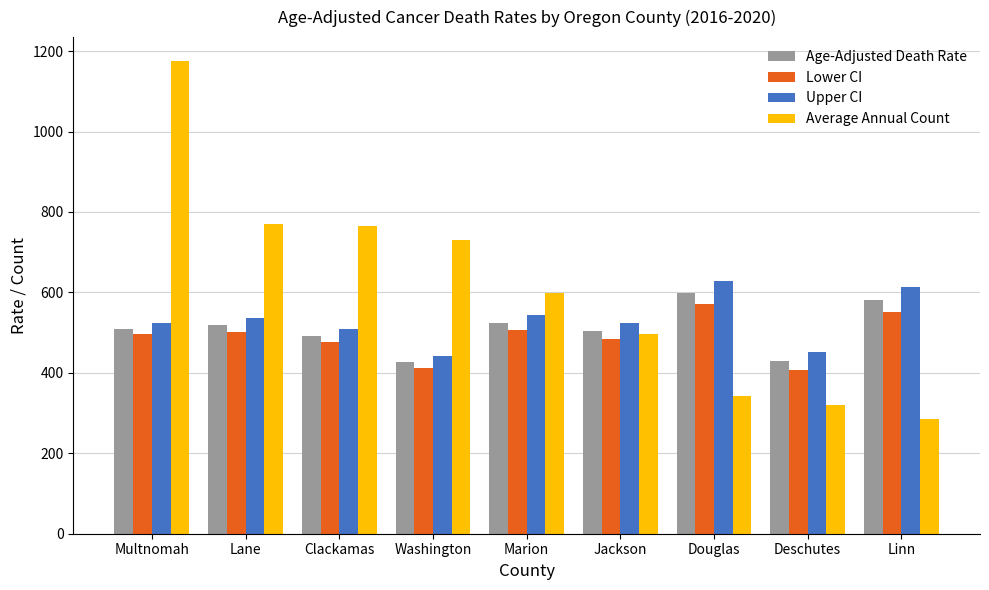

What is the minimum value shown in the chart?

286.0